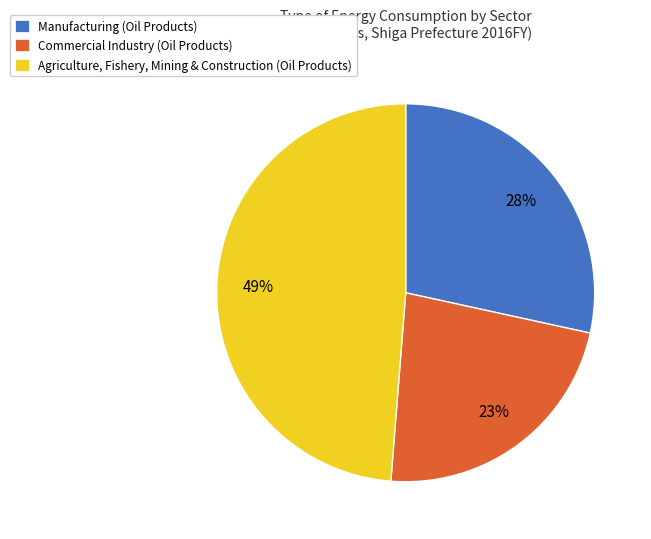

Is there a majority slice in this chart?

No